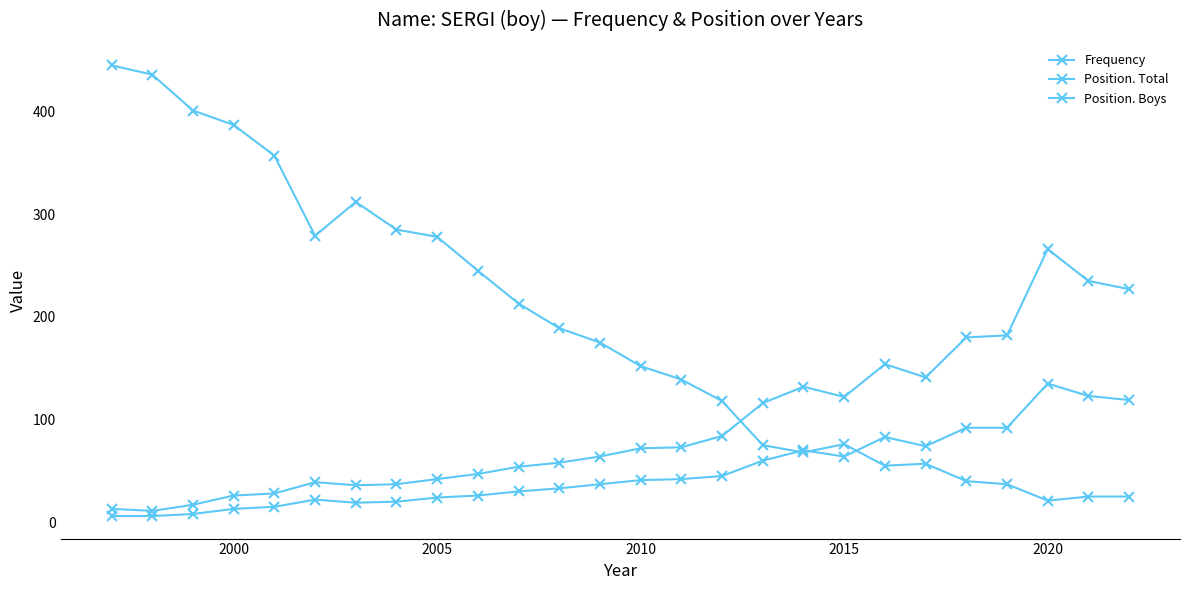

What is the smallest value displayed?

6